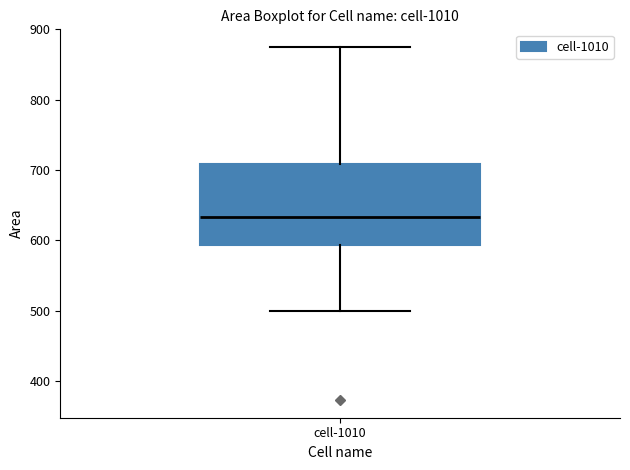

Transcribe this box plot: give where the median line is, the range the box spans, and where the two whiskers end, as read against the y-axis. The values are not printed on the chart, so give them approximately, as read against the axis.

median 630, box 590 to 710, whiskers 500 to 880